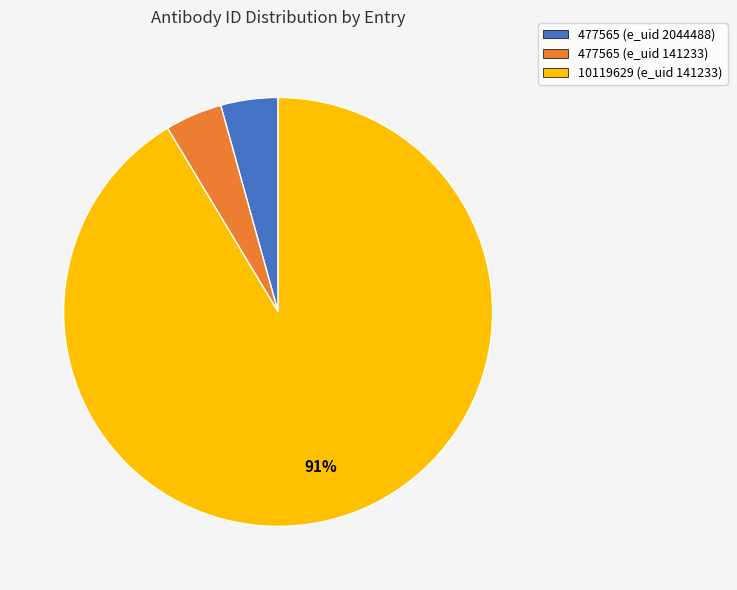

What percentage is the 477565 (e_uid 141233) slice, to the nearest percent?

4%